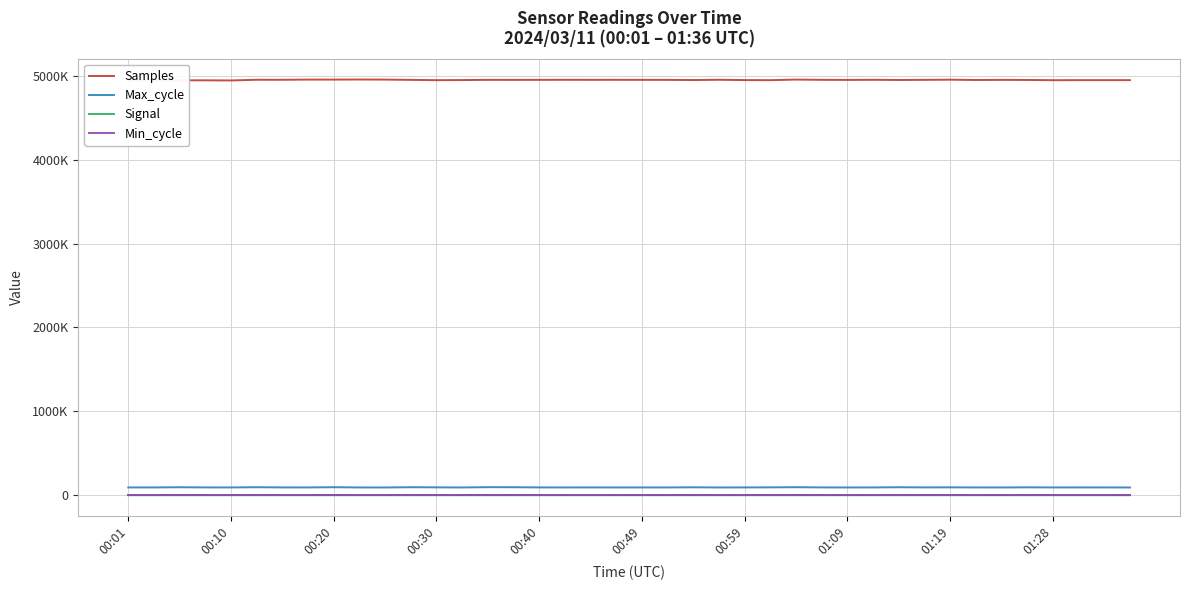

At which category does the chart reach its minimum across all series?

17